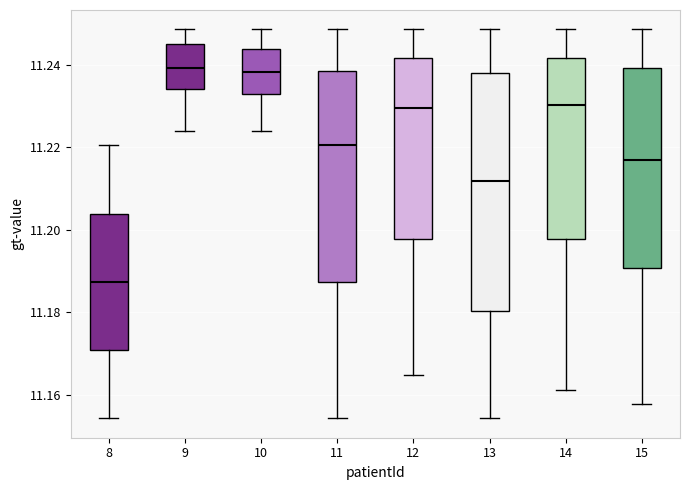

Where does the upper whisker of the box at x = 9 end on the y-axis? The values are not printed on the chart, so give them approximately, as read against the axis.

11.248